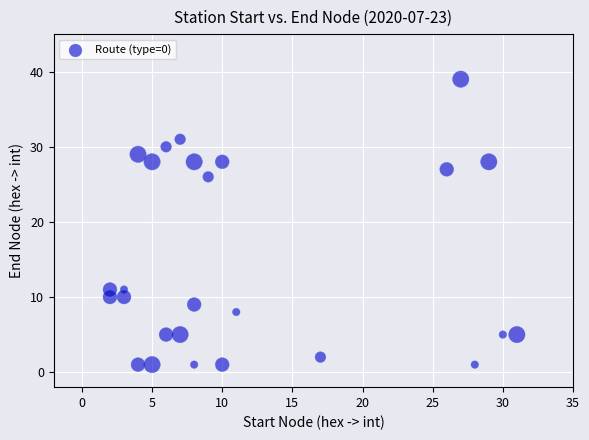

What is the range of Y values (max minus min)?

38